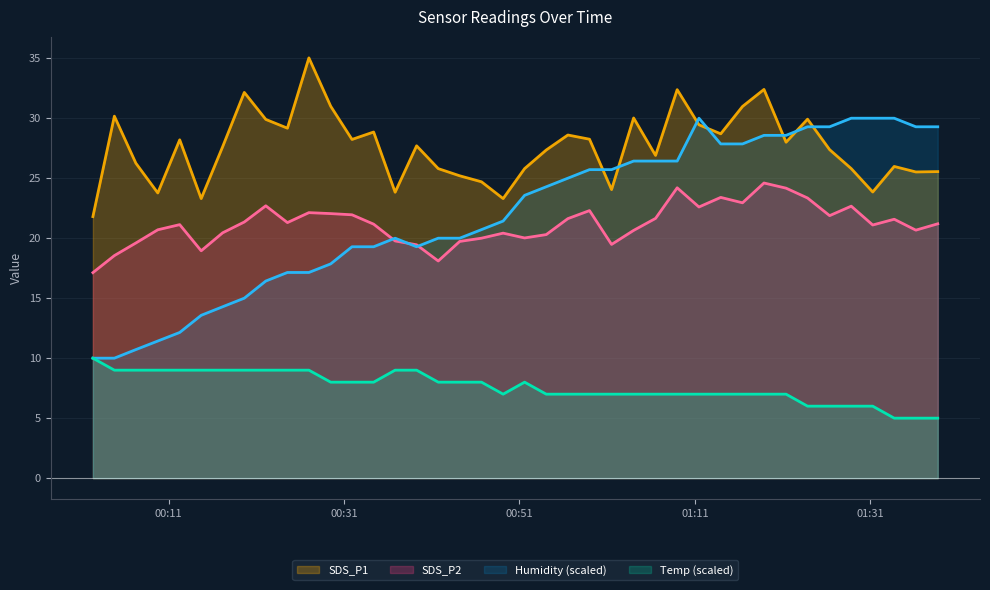

At which category does SDS_P2 reach its first local valley?

2023/03/01 00:14:42